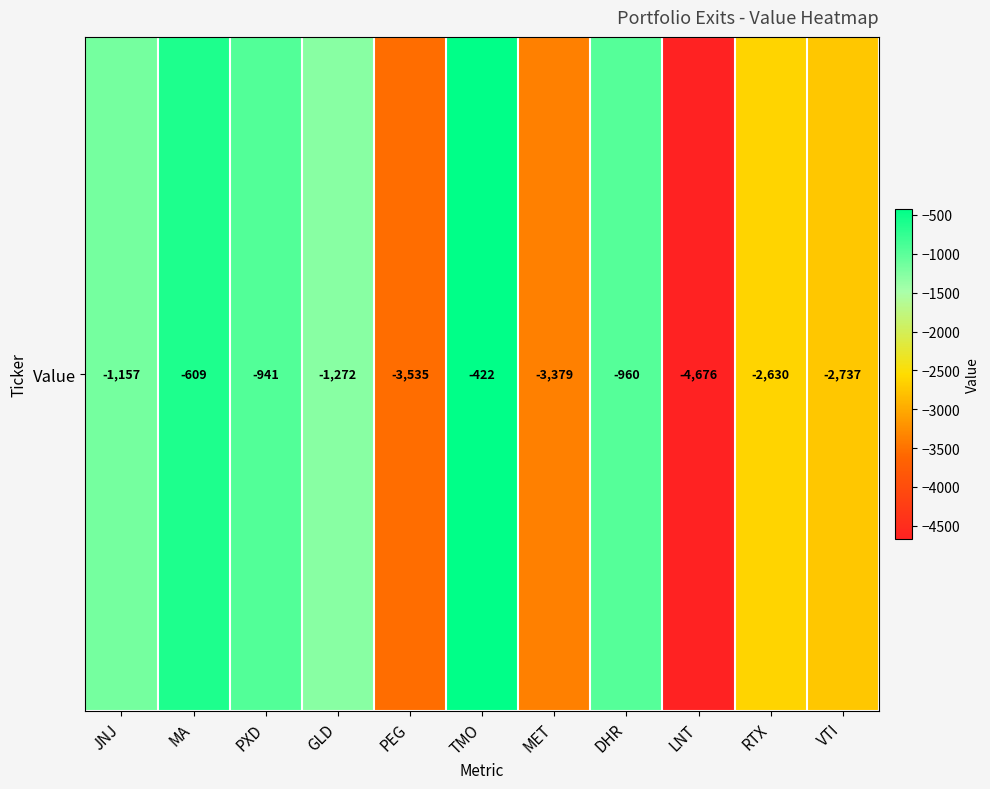

Rank the categories by value from highest to lowest.

TMO, MA, PXD, DHR, JNJ, GLD, RTX, VTI, MET, PEG, LNT